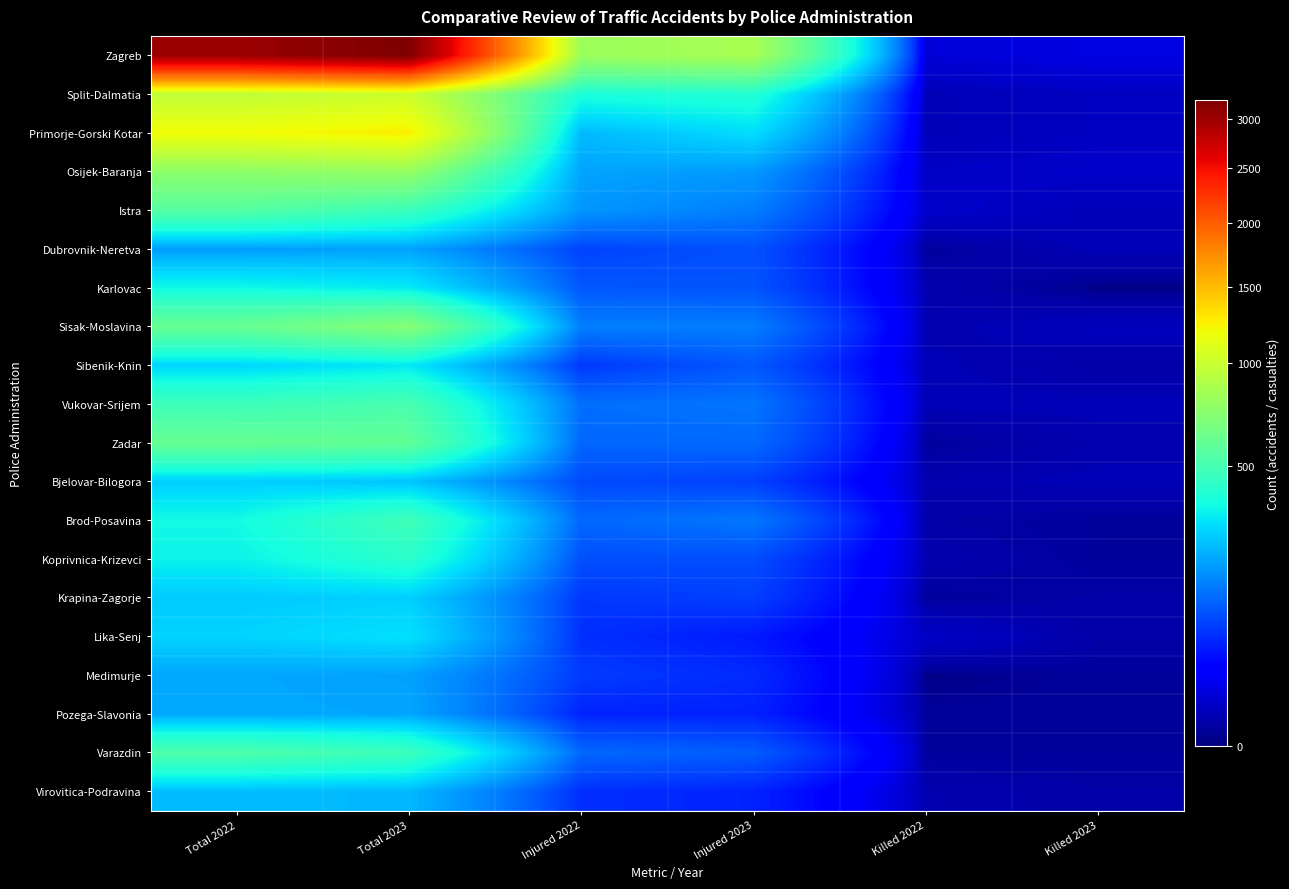

How many series are shown in this chart?

20